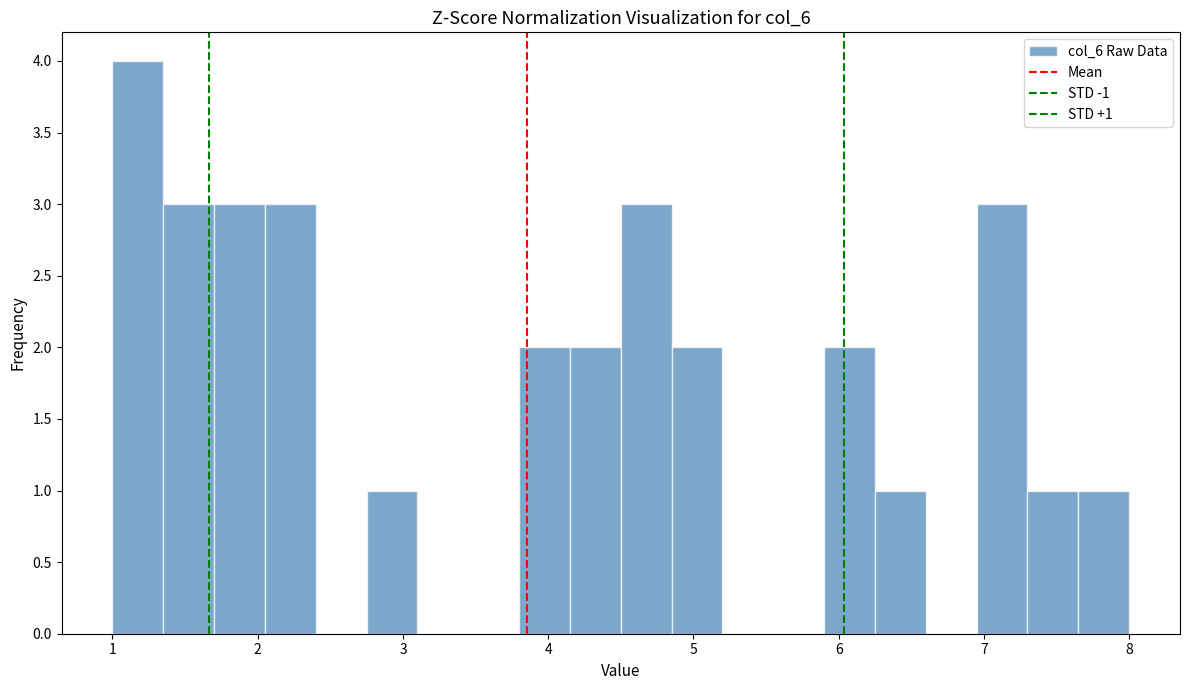

Around what value on the x-axis is the tallest bar? Give the approximate position of its centre, as read against the axis.

1.2